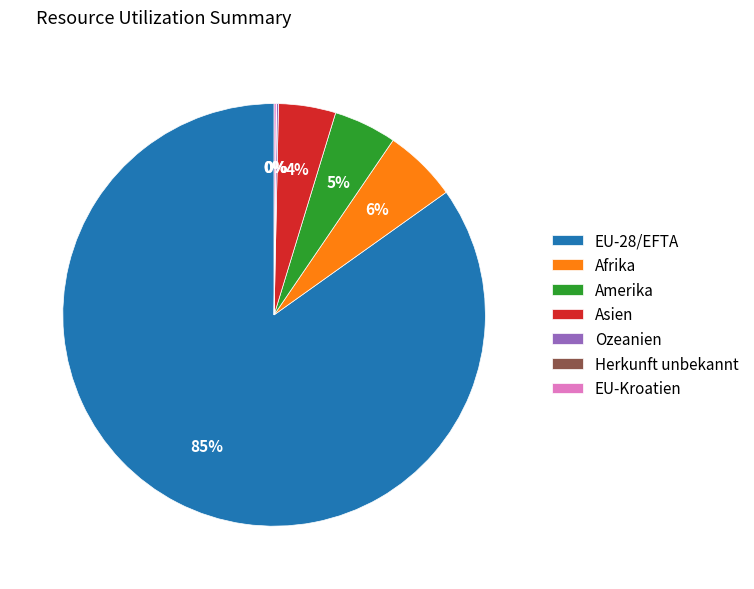

True or false: EU-28/EFTA accounts for 85% of the total.

True